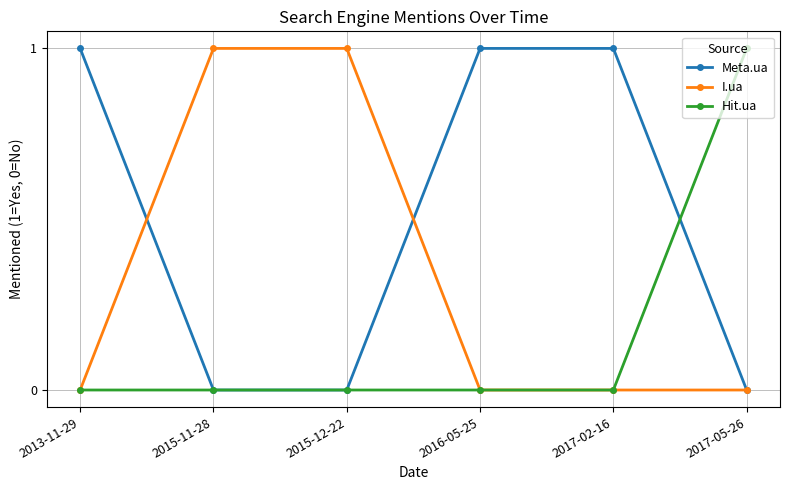

What is the sum of all Meta.ua values?

3